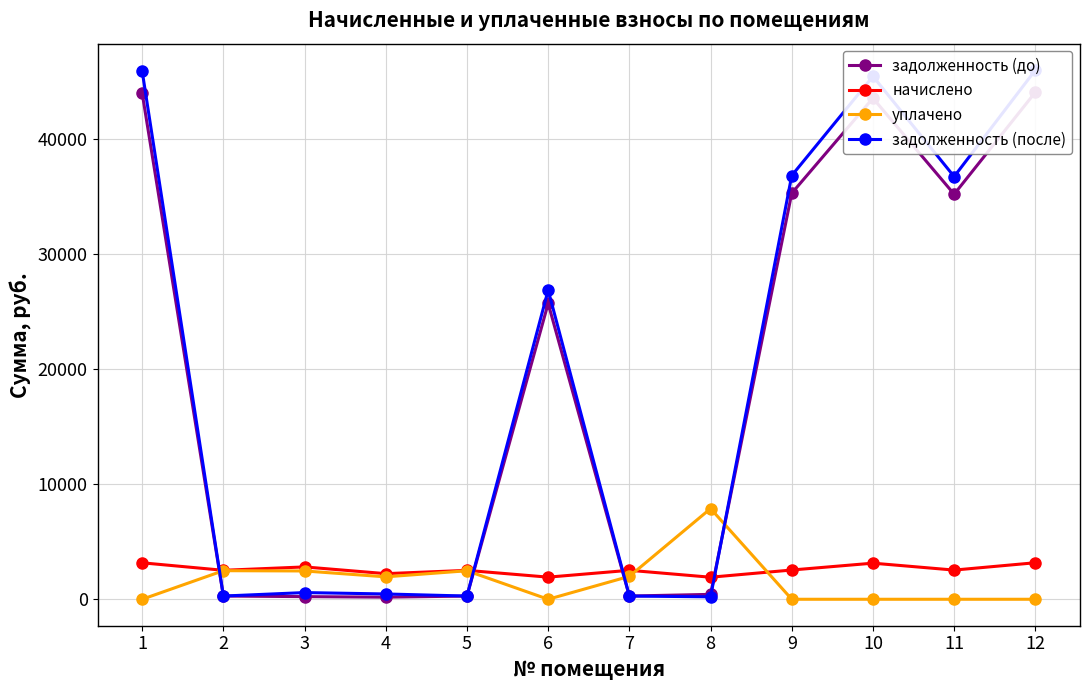

Does the chart have visible grid lines?

Yes